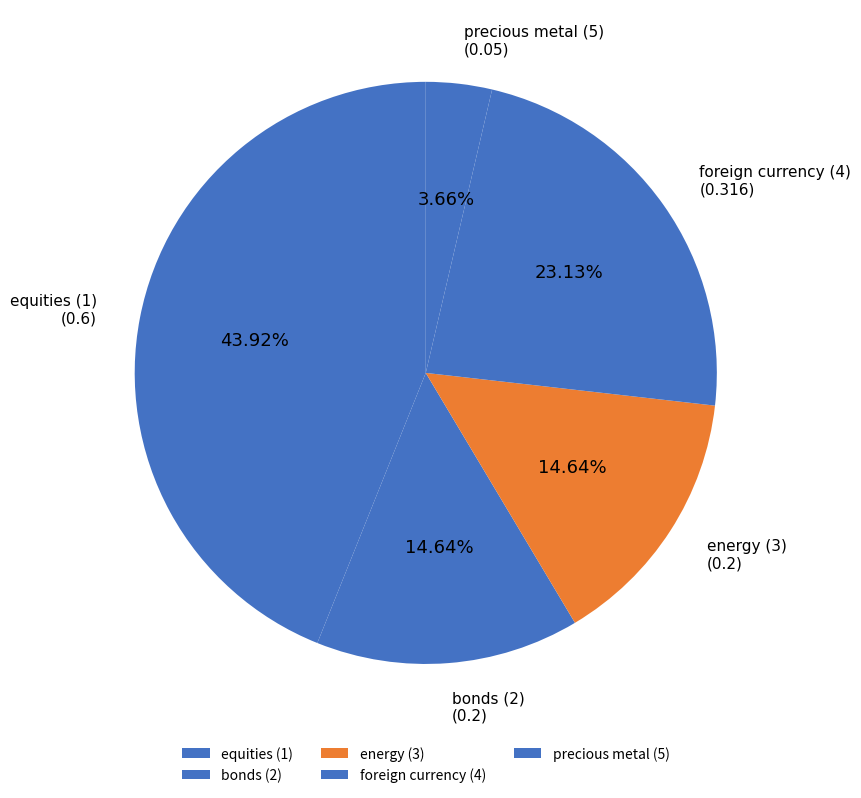

Is the sum of energy (3) and precious metal (5) greater than half?

No